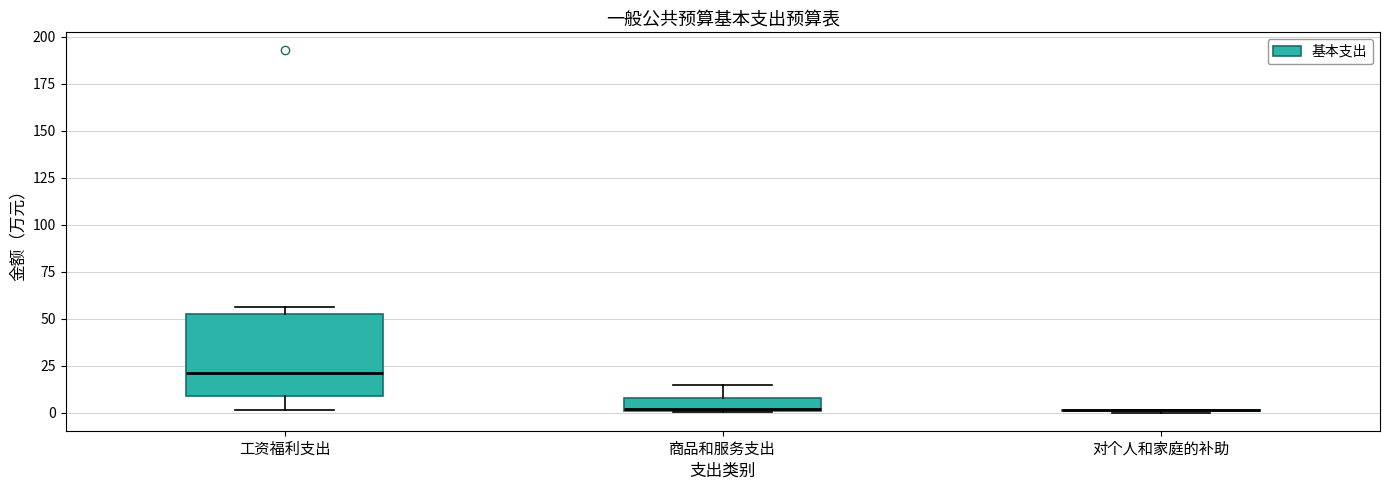

Which box is the tallest, from its lower edge to its upper edge?

工资福利支出